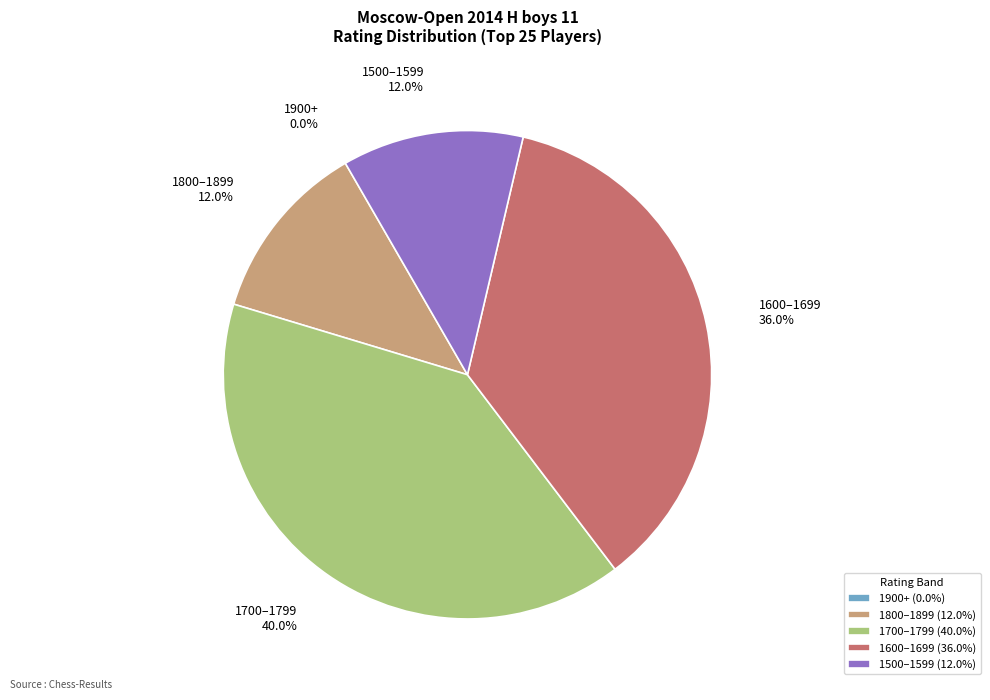

Does Zhuravlev Ignat account for over 50% of the chart?

No